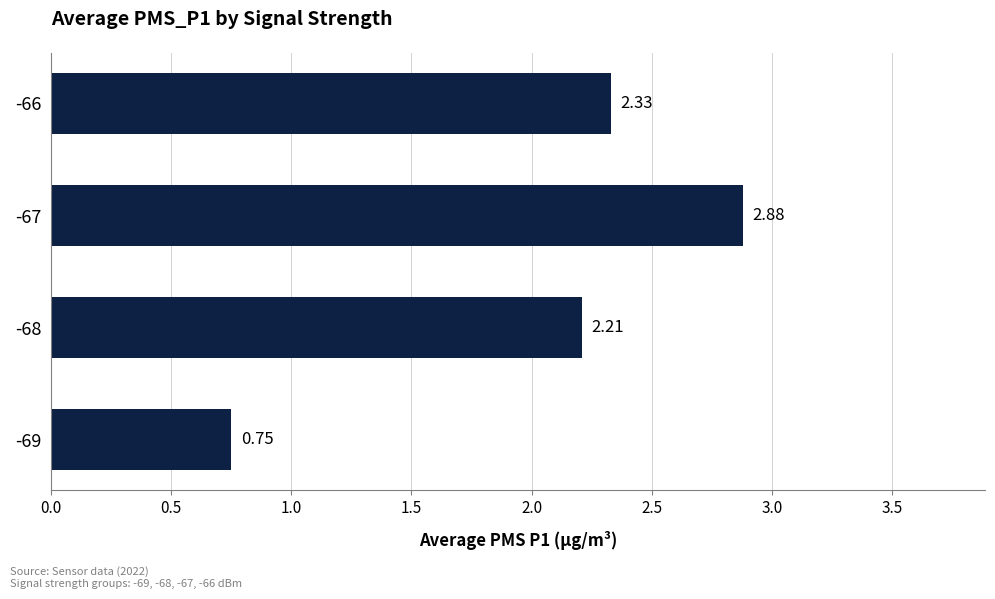

At which category does the chart reach its peak across all series?

-67